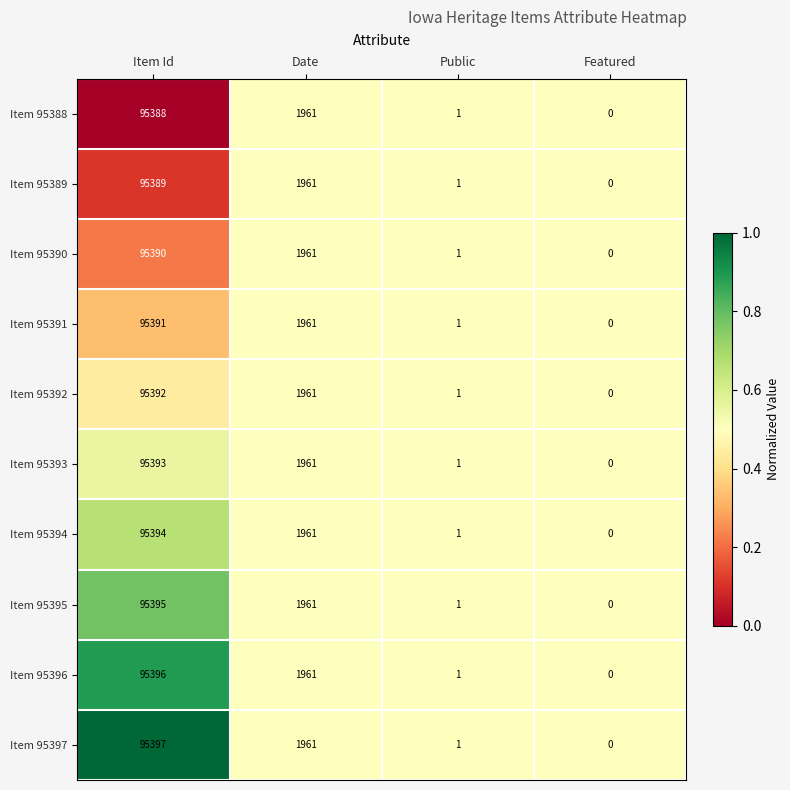

The Item 95390 series shows 51576 at Featured. True or false?

False